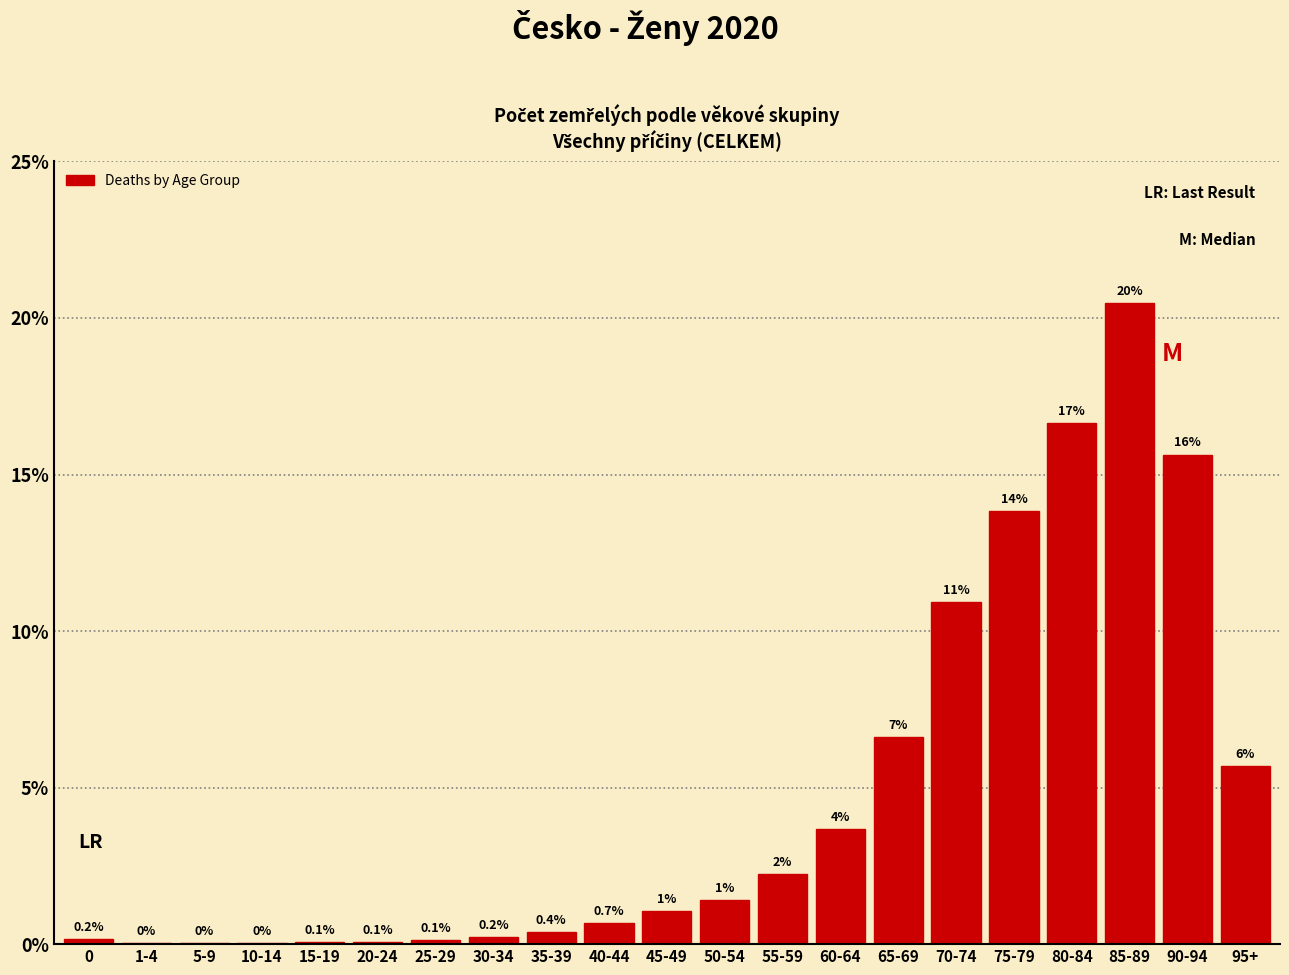

The value at 90-94 is 24.4. True or false?

False